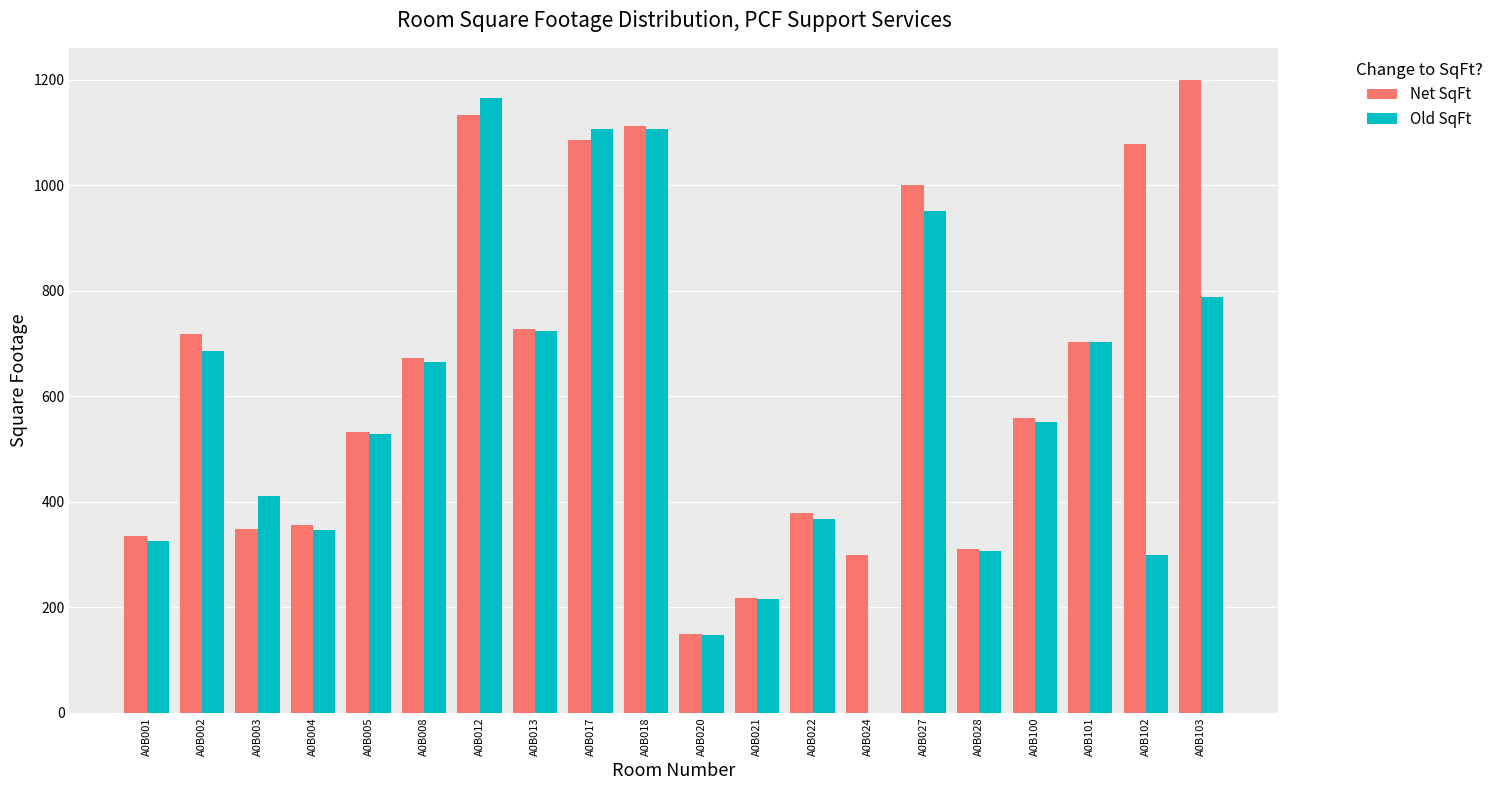

Where does the Old SqFt series first go above 552?

A0B002